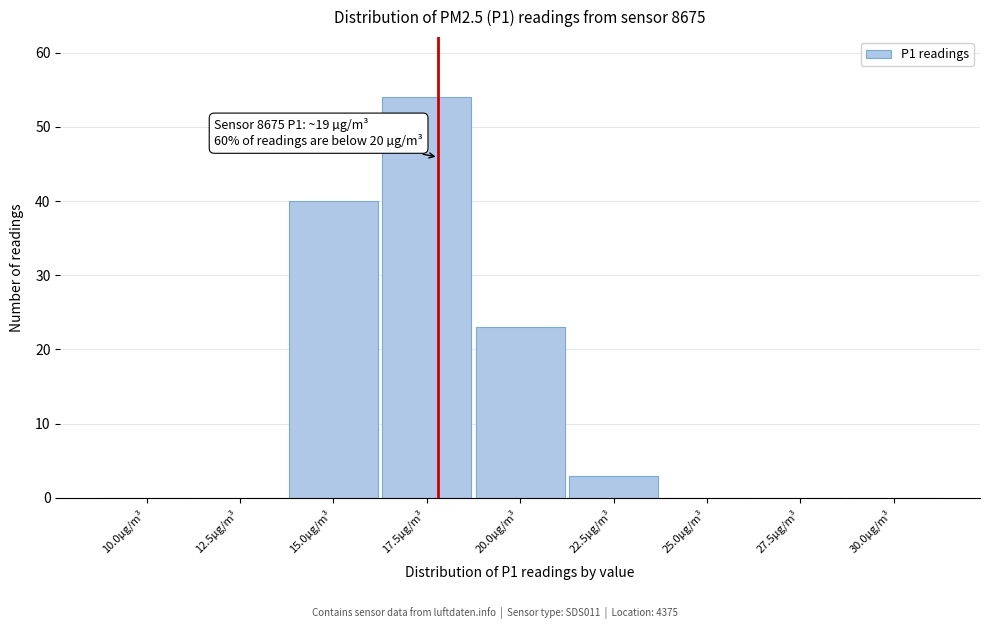

Reading left to right, list all the values displayed in this chart.

10.0µg/m³=0	12.5µg/m³=0	15.0µg/m³=40	17.5µg/m³=54	20.0µg/m³=23	22.5µg/m³=3	25.0µg/m³=0	27.5µg/m³=0	30.0µg/m³=0